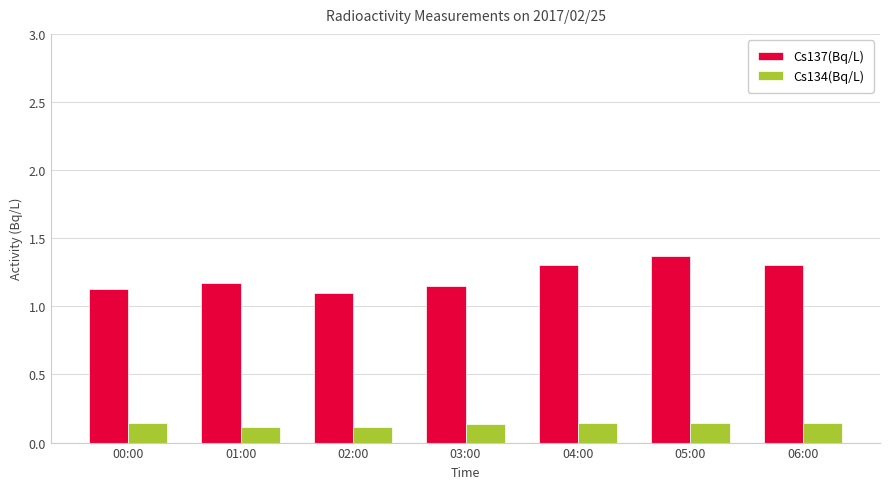

Count the Cs137(Bq/L) values in the range 1 to 2.

7